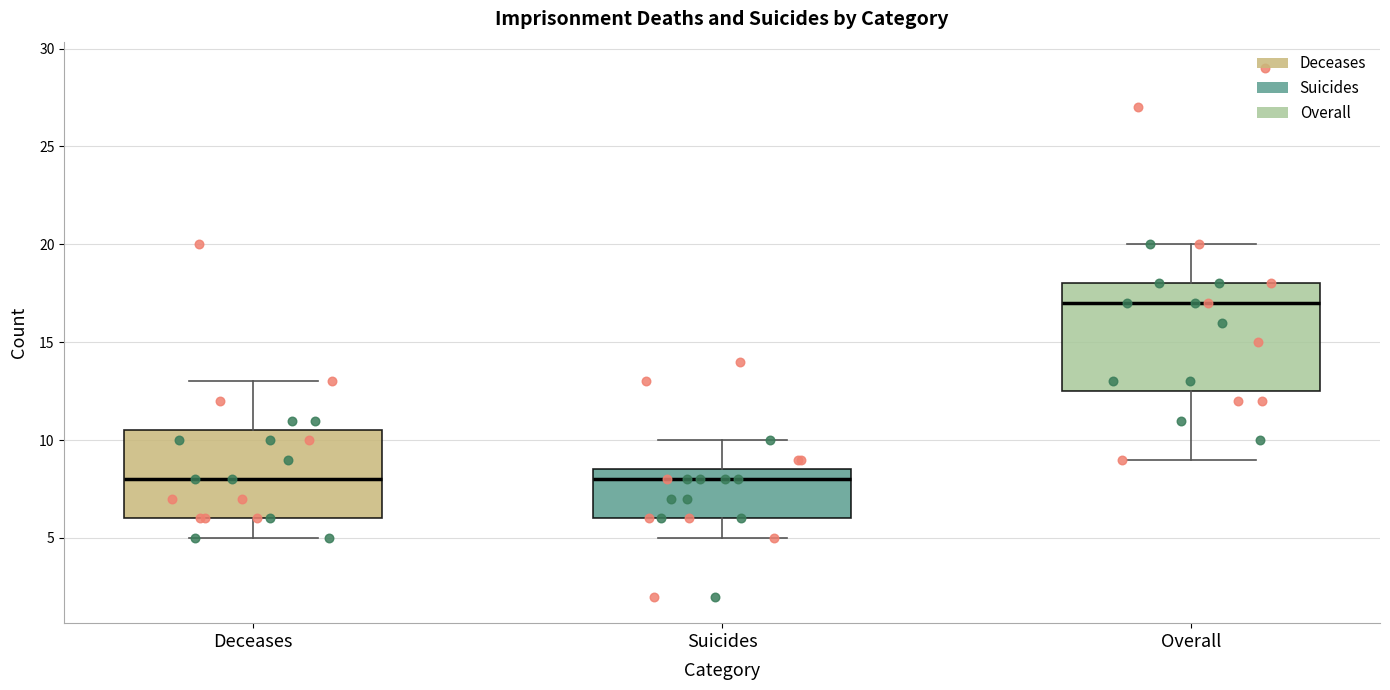

Reading left to right, transcribe this box plot: for each box, give where its median line is, the range the box spans, and where its two whiskers end, as read against the y-axis. The values are not printed on the chart, so give them approximately, as read against the axis.

Deceases: median 8.0, box 6.0 to 10.5, whiskers 5.0 to 13.0
Suicides: median 8.0, box 6.0 to 8.5, whiskers 5.0 to 10.0
Overall: median 17.0, box 12.5 to 18.0, whiskers 9.0 to 20.0